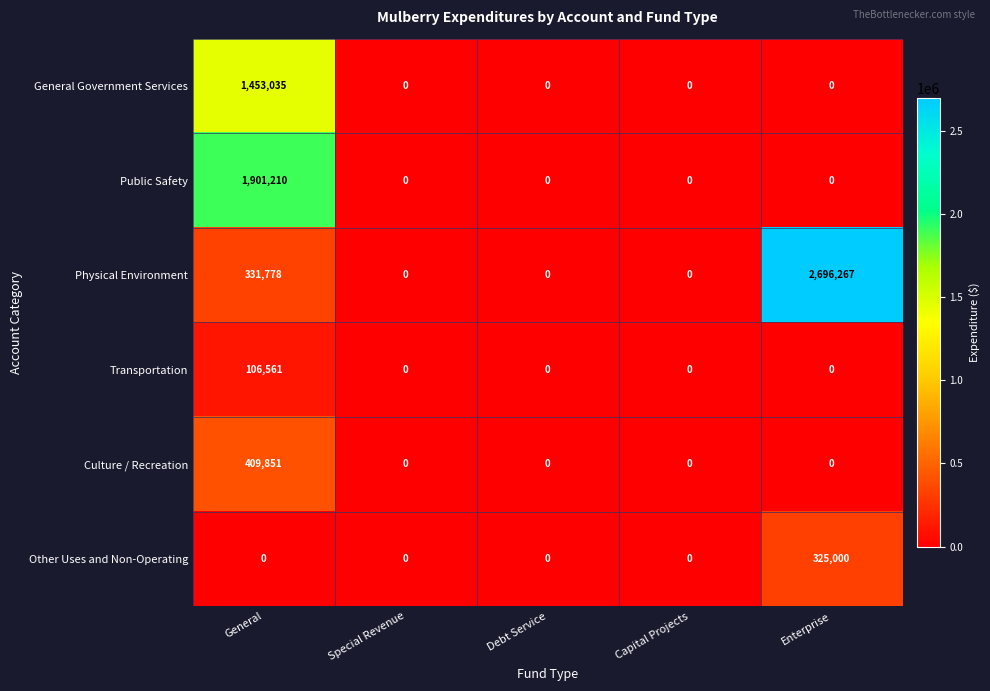

At which label does Culture / Recreation reach its peak?

General